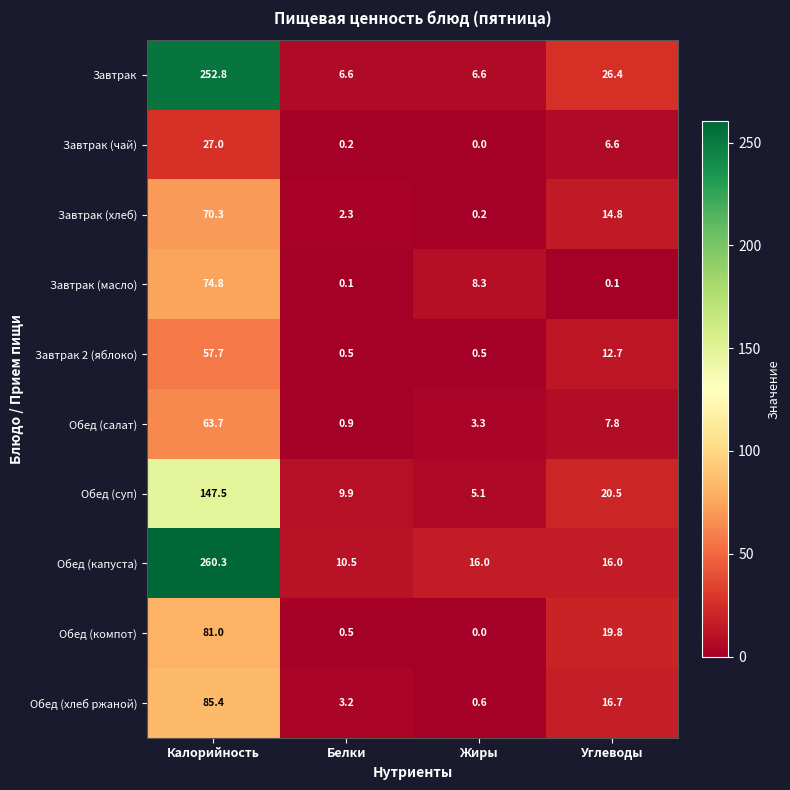

What is the difference between the highest and lowest values at Углеводы?

26.3